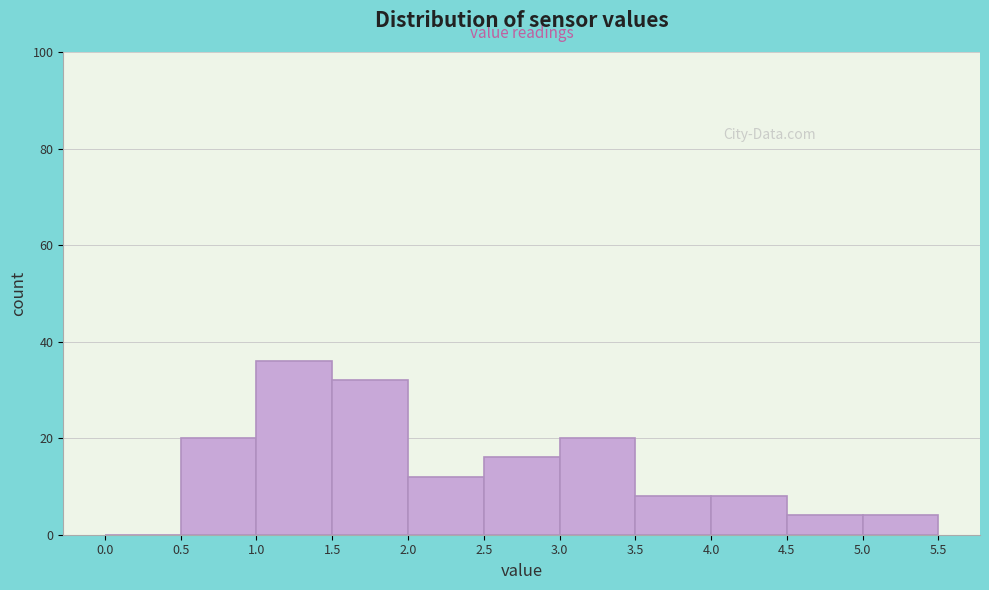

Reading left to right, list every bar in this chart as the range it spans on the x-axis followed by its height. The values are not printed on the chart, so give them approximately, as read against the axis.

0.0 to 0.5: 0
0.5 to 1.0: 20
1.0 to 1.5: 36
1.5 to 2.0: 32
2.0 to 2.5: 12
2.5 to 3.0: 16
3.0 to 3.5: 20
3.5 to 4.0: 8
4.0 to 4.5: 8
4.5 to 5.0: 4
5.0 to 5.5: 4